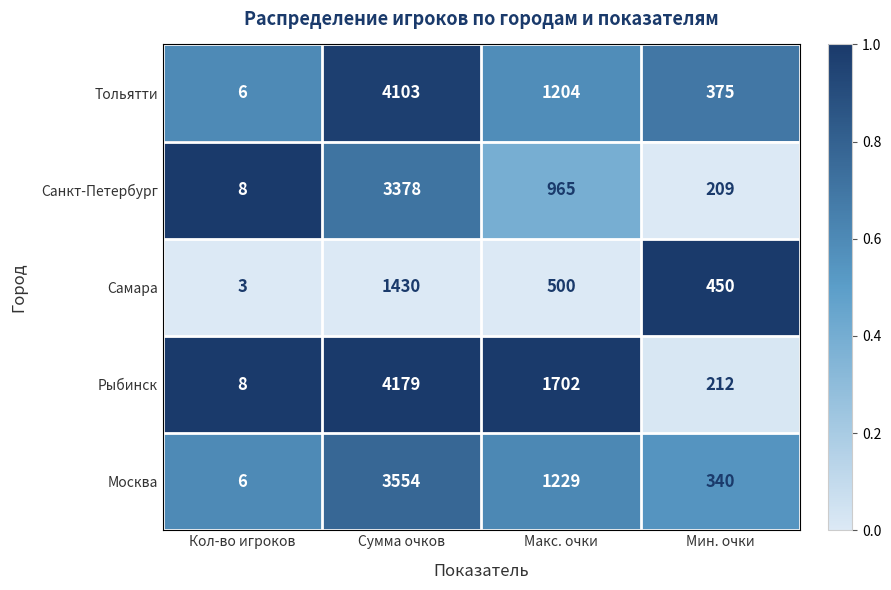

At which category does the chart reach its peak across all series?

Сумма очков